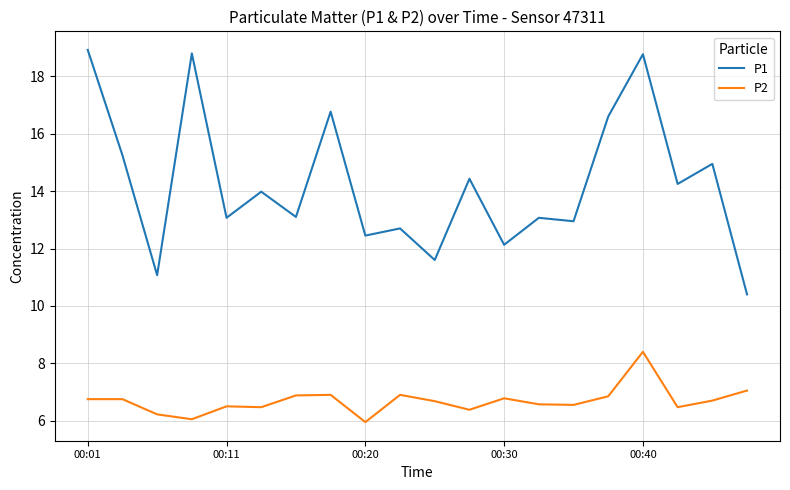

True or false: P2 and P1 intersect in this chart.

False